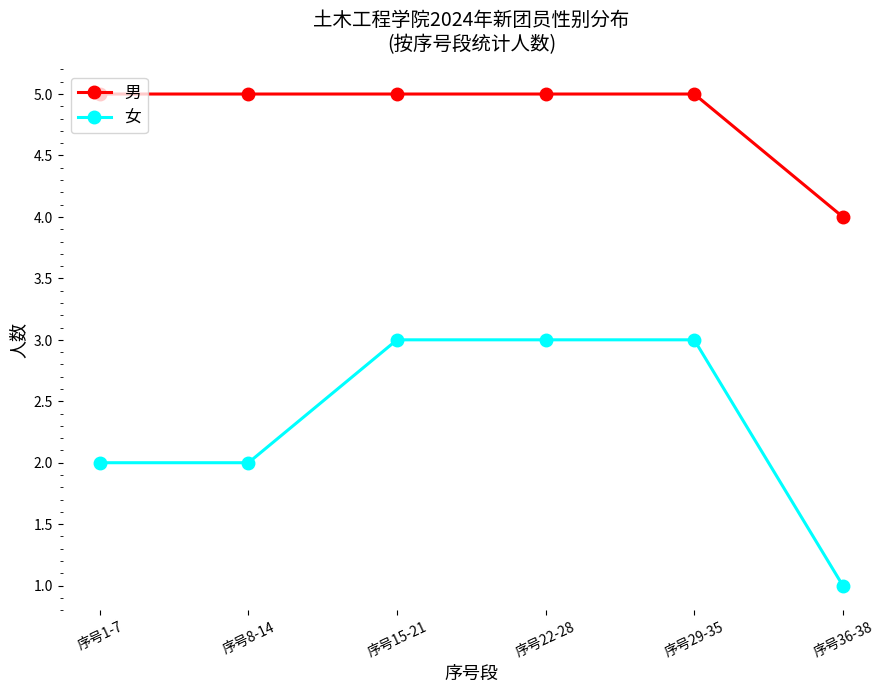

At which label does 女 reach its minimum?

序号36-38